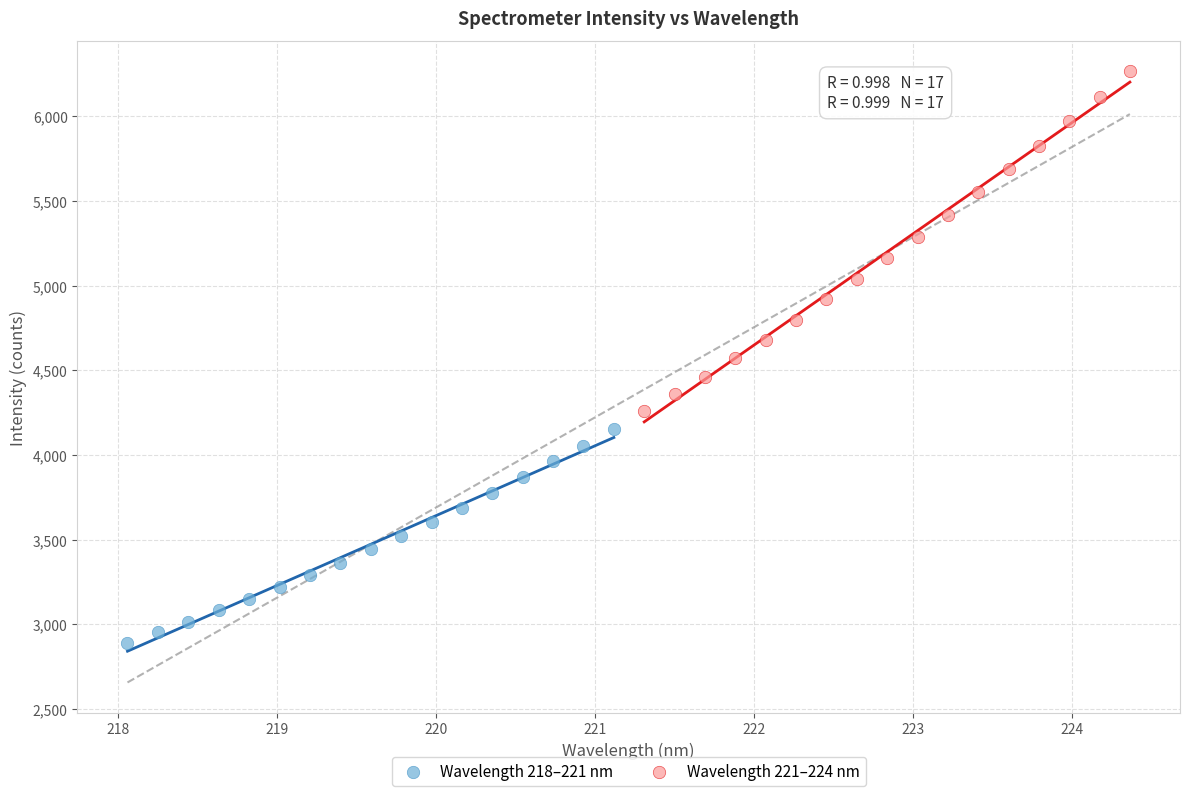

Which series has the widest spread of Y values?

Wavelength 221–224 nm